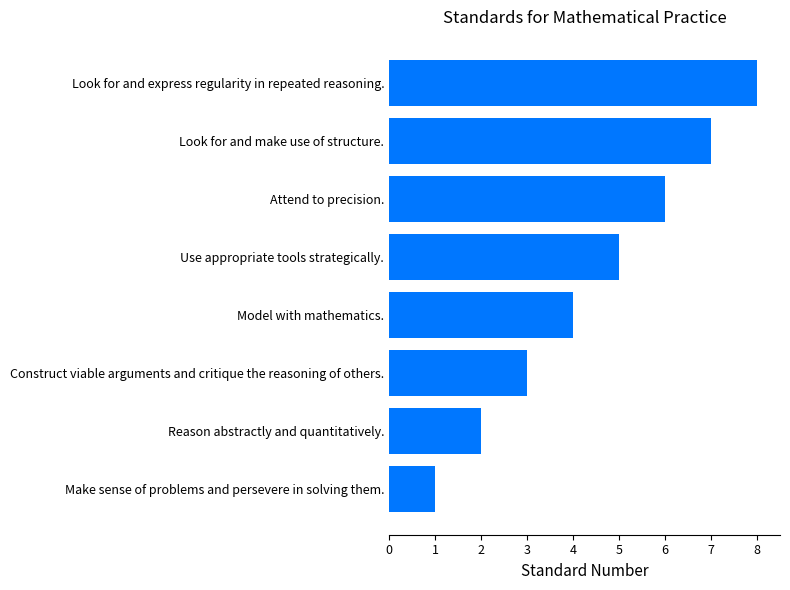

Are the bars horizontal?

Yes